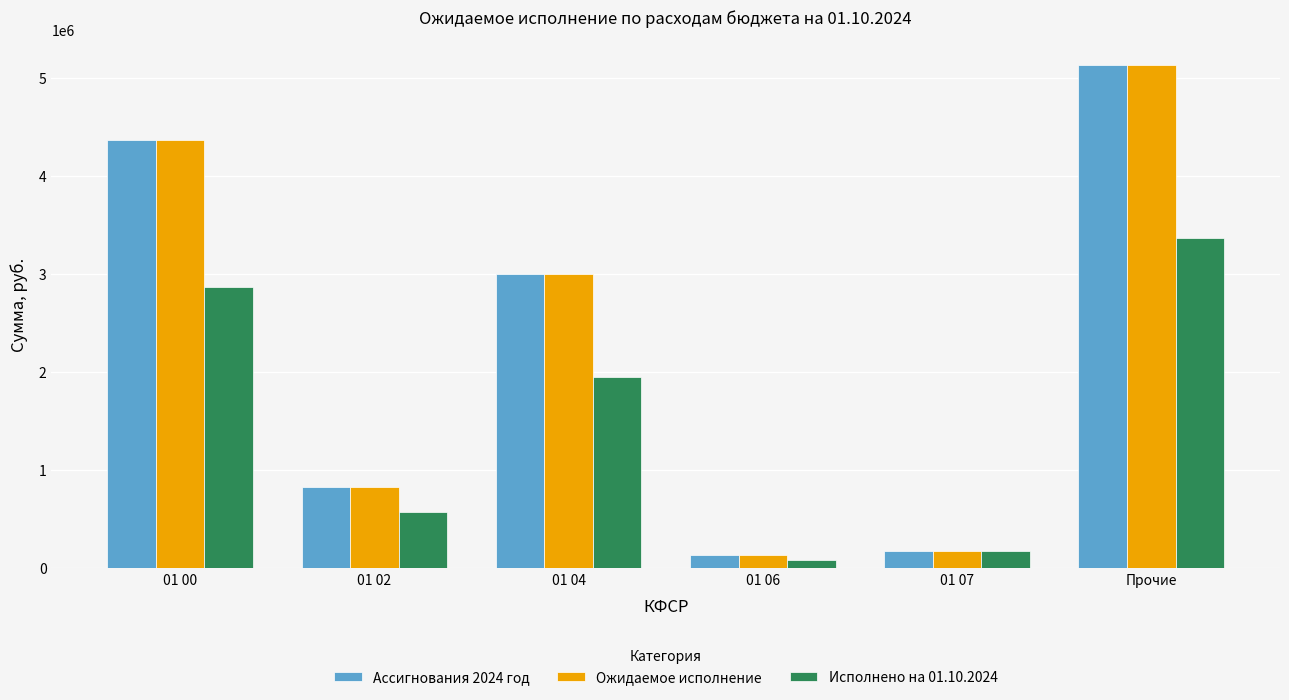

What is the spread (max minus min) of values at Прочие?

1761914.9